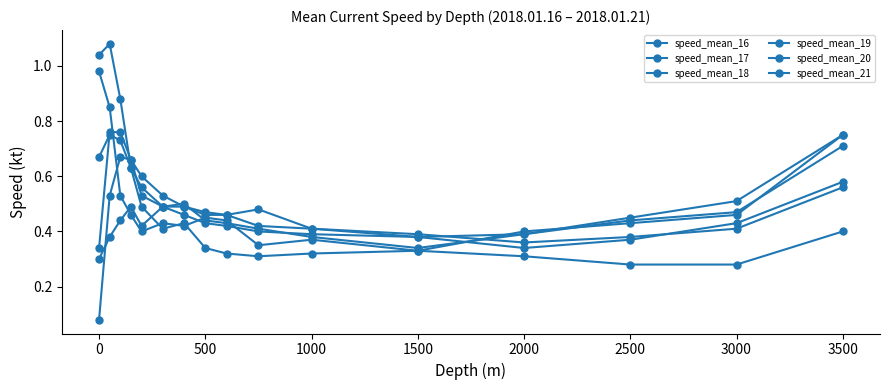

Rank the series by their maximum value, from highest to lowest.

speed_mean_18, speed_mean_21, speed_mean_19, speed_mean_16, speed_mean_17, speed_mean_20